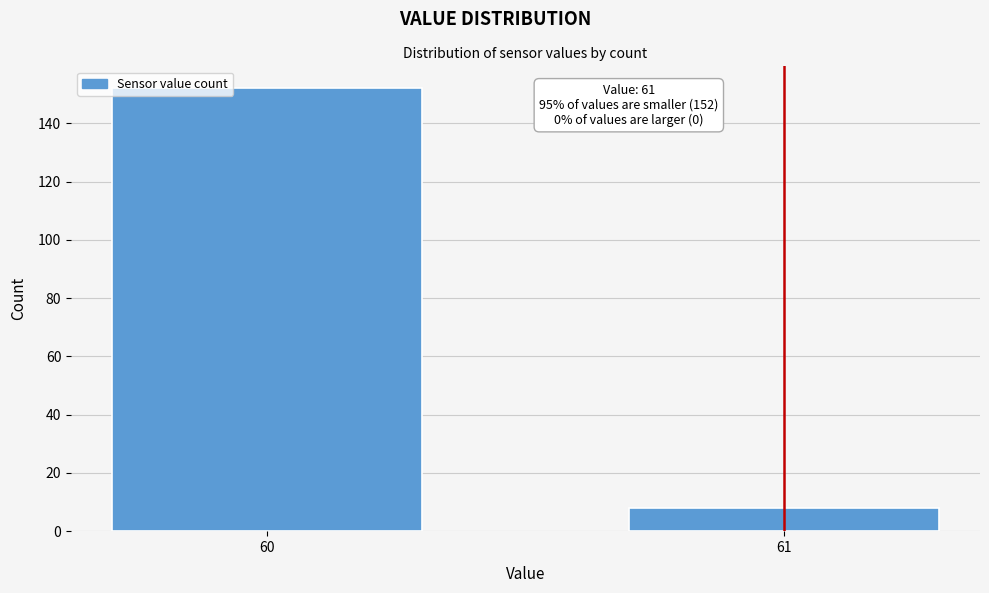

Reading left to right, list all the values displayed in this chart.

60=152	61=8